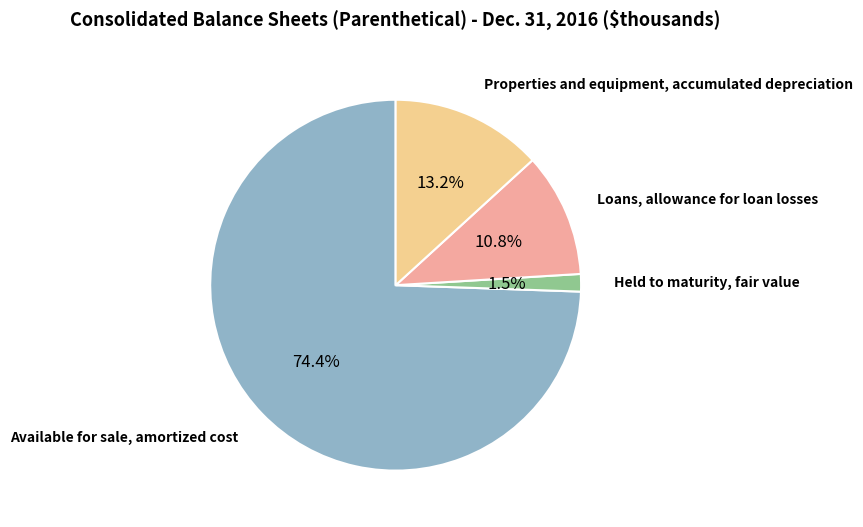

Does any single category account for the majority?

Yes